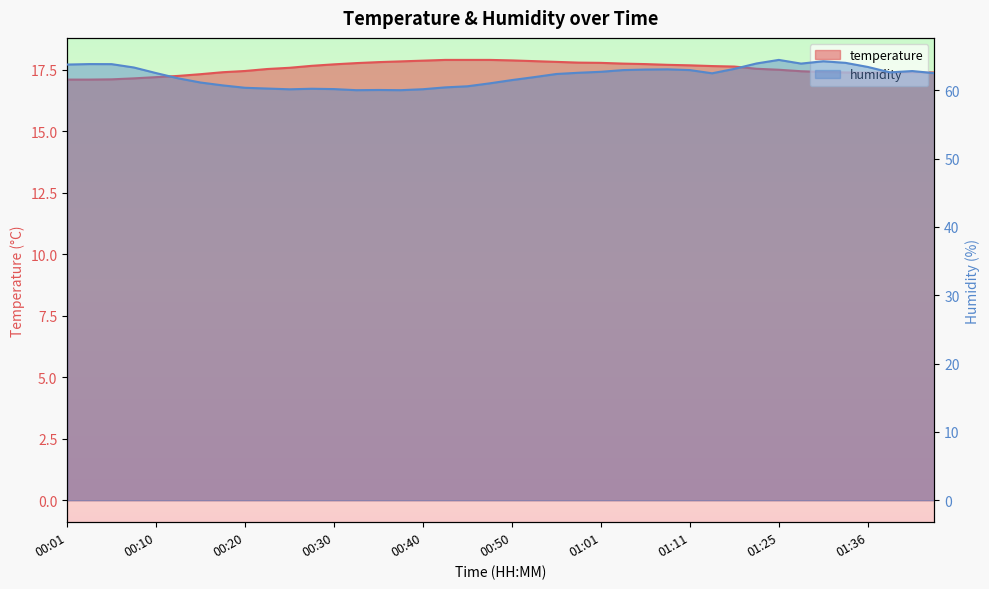

At which label does humidity first exceed 62?

00:01